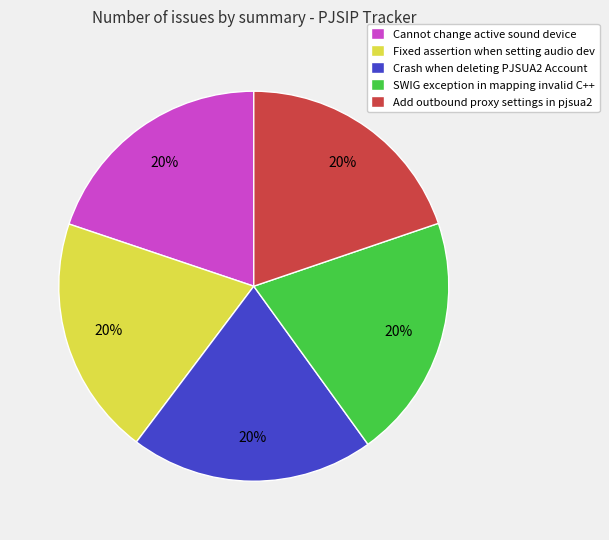

Does Add outbound proxy settings in pjsua2 account for over 50% of the chart?

No